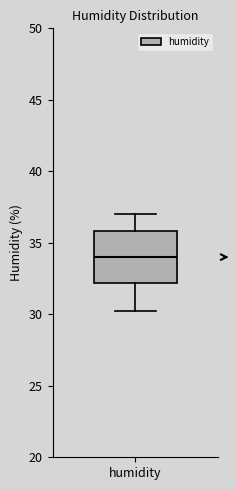

Where does the upper whisker of the box for humidity end on the y-axis? The values are not printed on the chart, so give them approximately, as read against the axis.

37